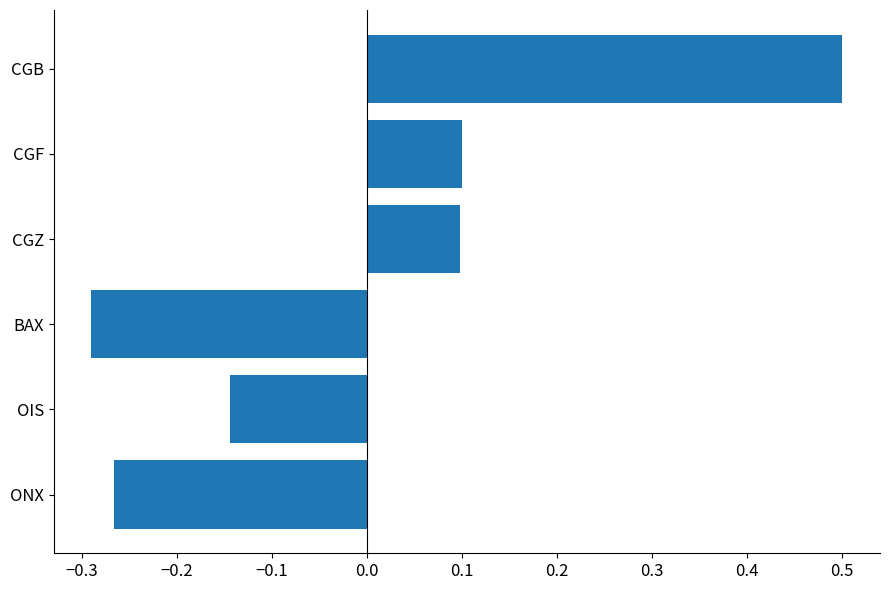

Count the values in the range 0 to 1.

3